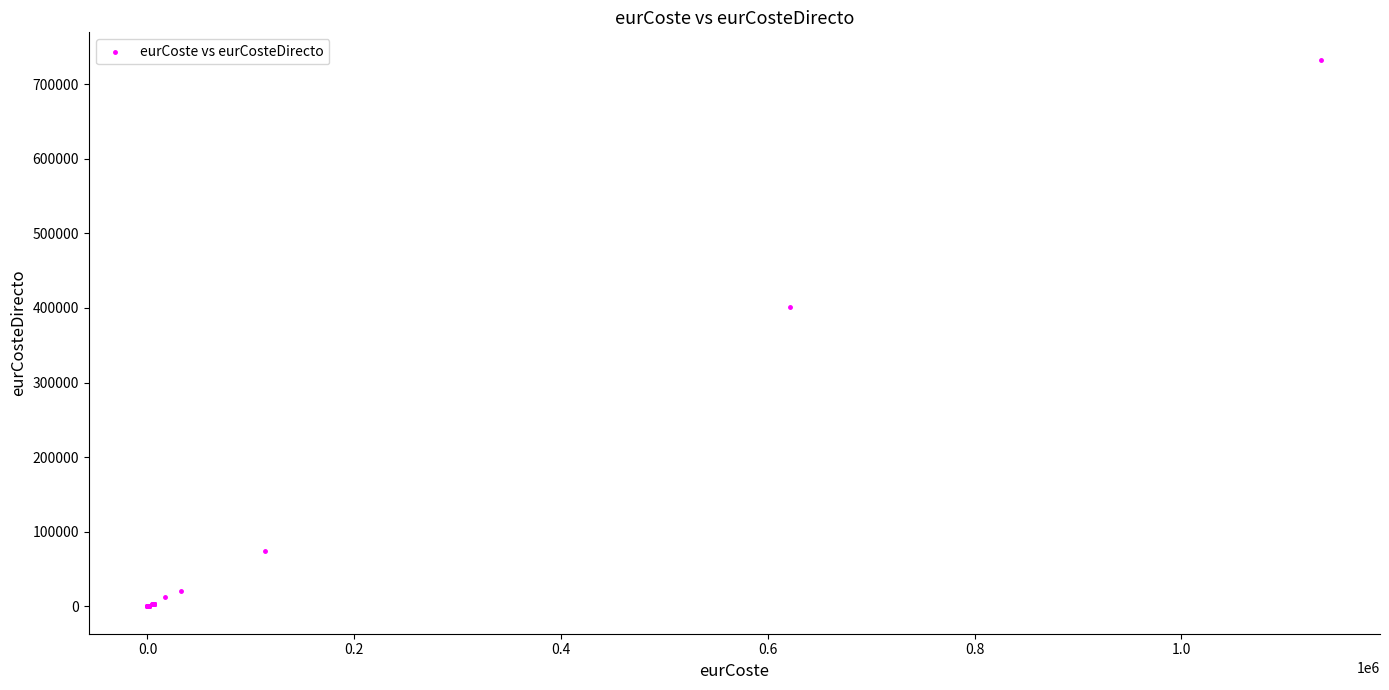

What Y value in the scatter plot is closest to 366336?

401183.1